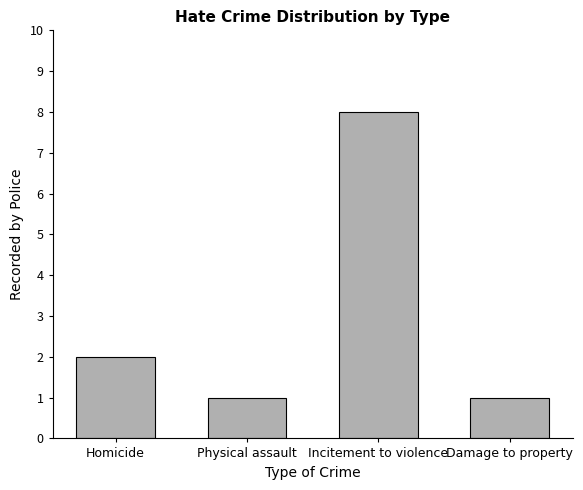

Reading left to right, what are all the values shown in this chart?

Homicide=2	Physical assault=1	Incitement to violence=8	Damage to property=1